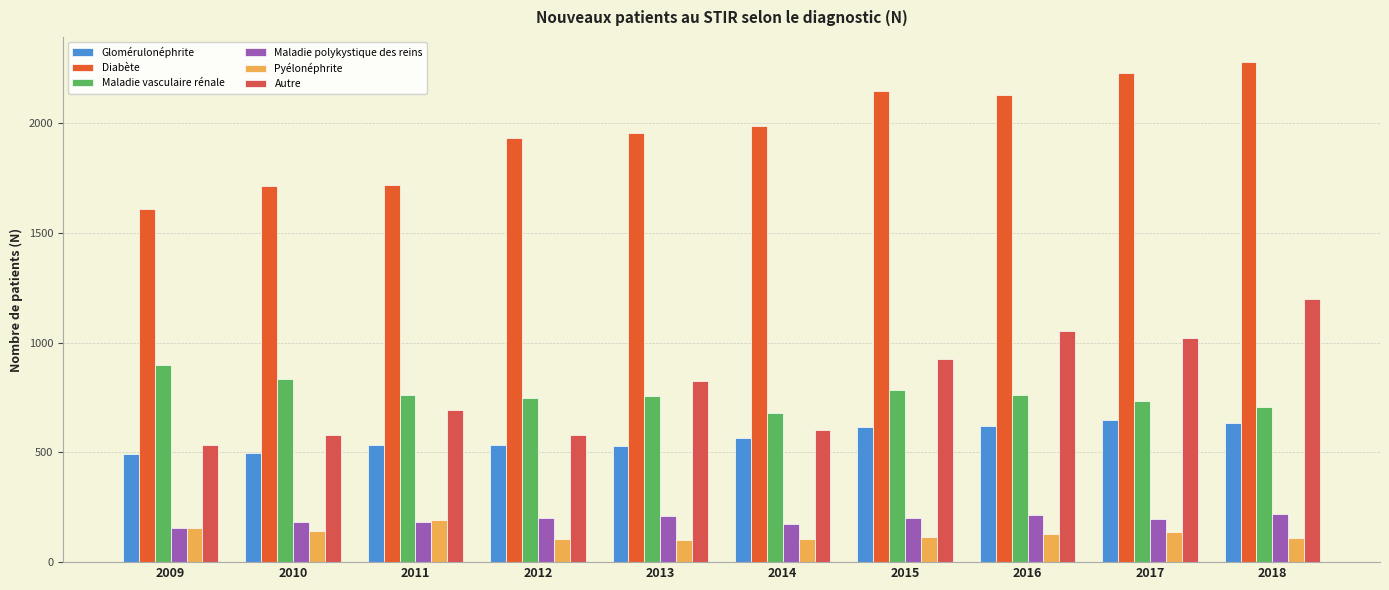

Which series changed the most between 2013 and 2015?

Diabète